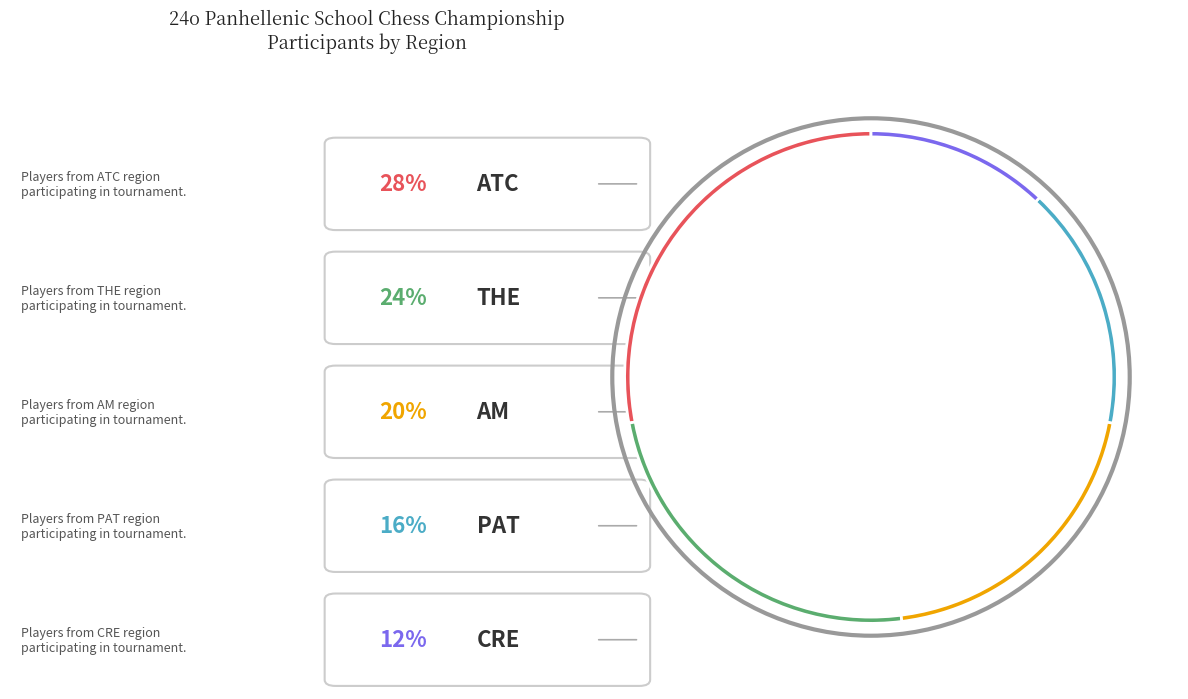

Is it true that PAT is 29% of the pie?

False